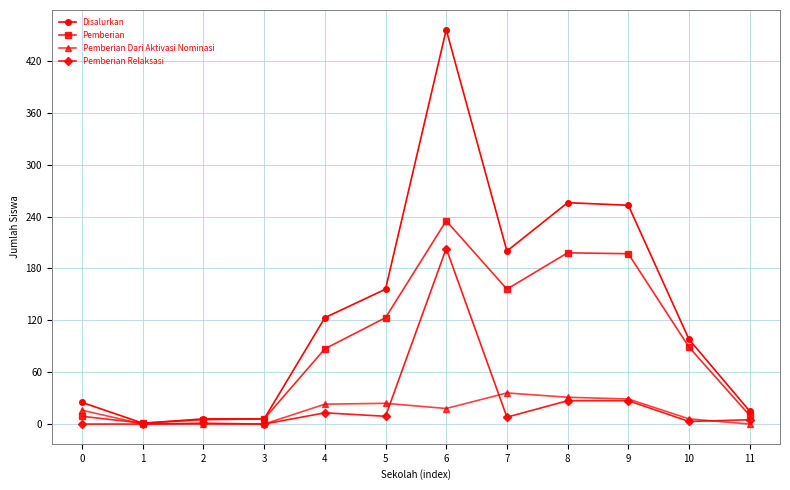

The value of Disalurkan at 4 is 70. True or false?

False